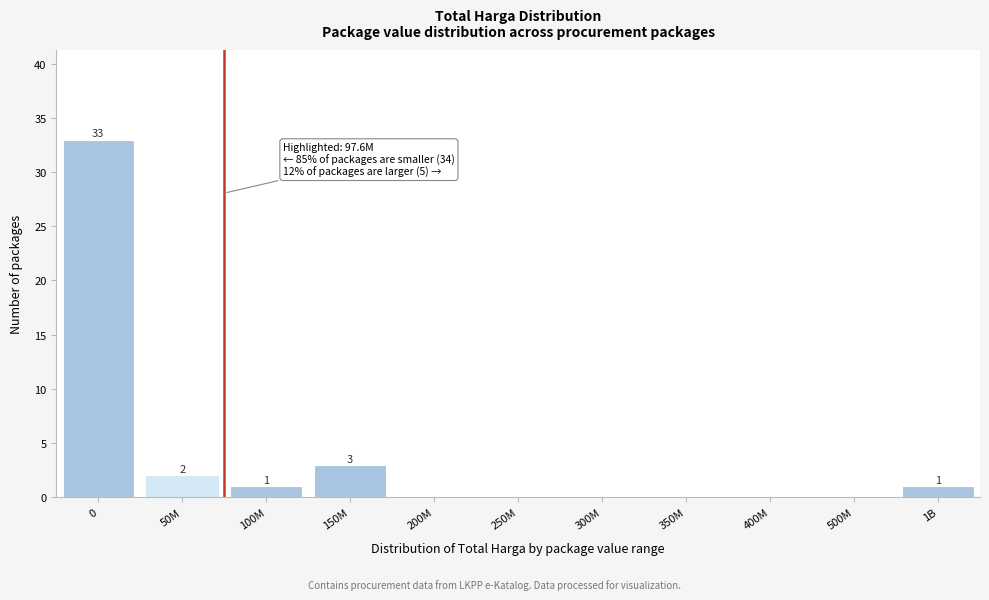

Reading left to right, extract all data points from this chart.

0=33	50M=2	100M=1	150M=3	200M=0	250M=0	300M=0	350M=0	400M=0	500M=0	1B=1